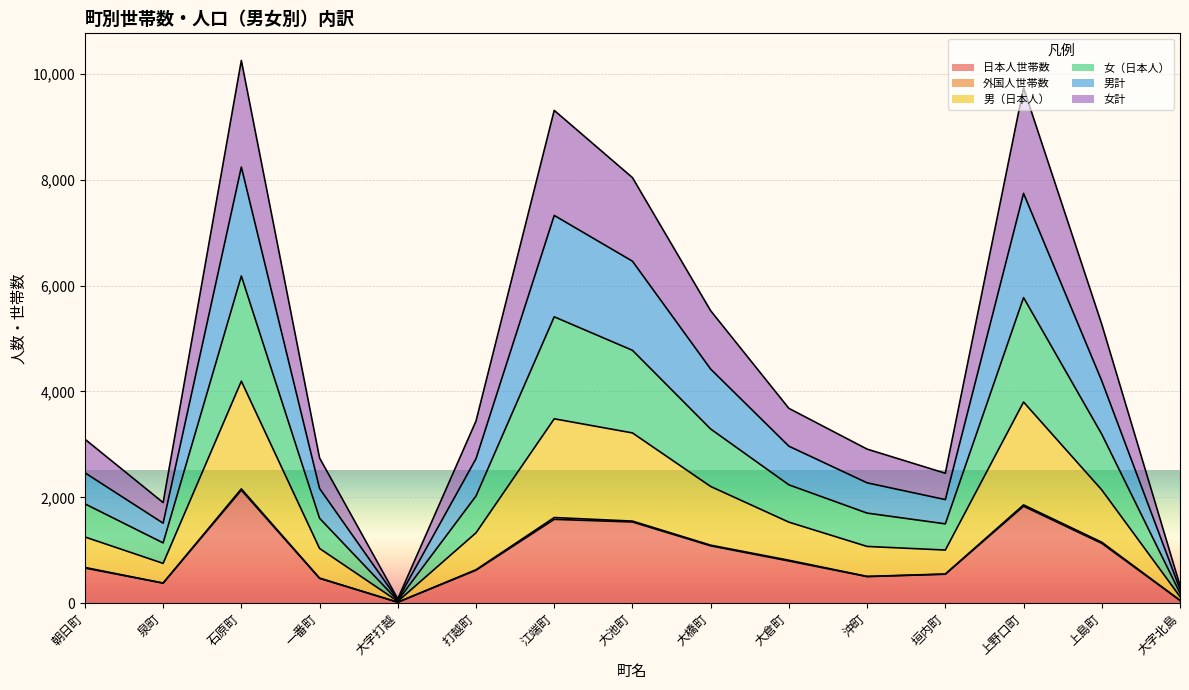

What is the maximum value for 日本人世帯数?

2136